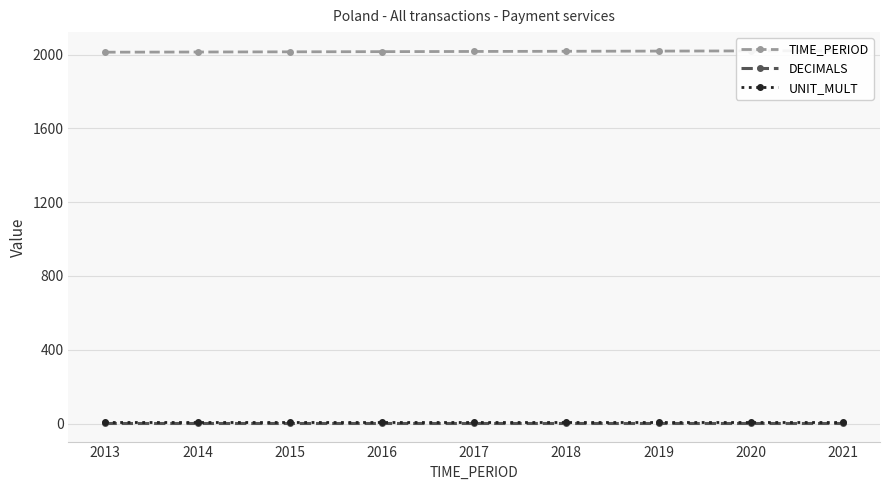

At which label does TIME_PERIOD reach its minimum?

2013